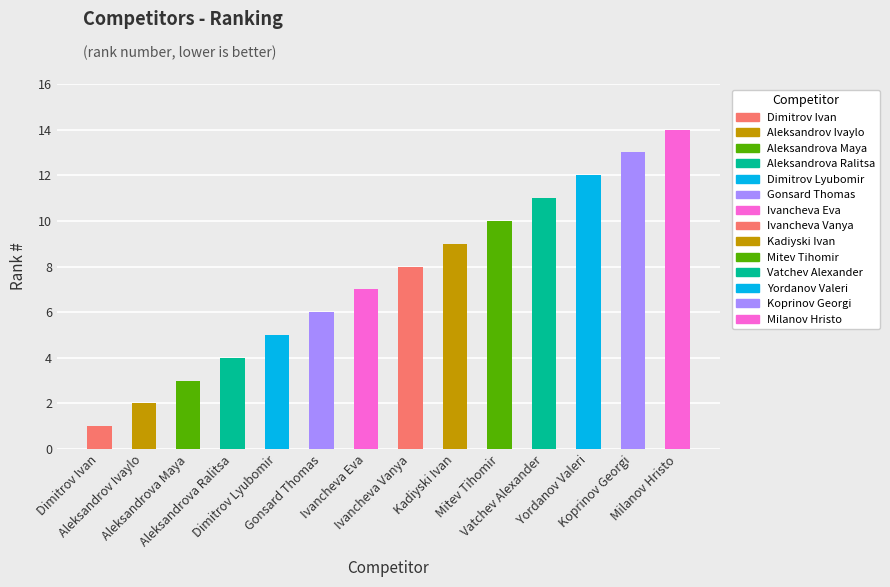

At which category does the chart reach its peak across all series?

Milanov Hristo